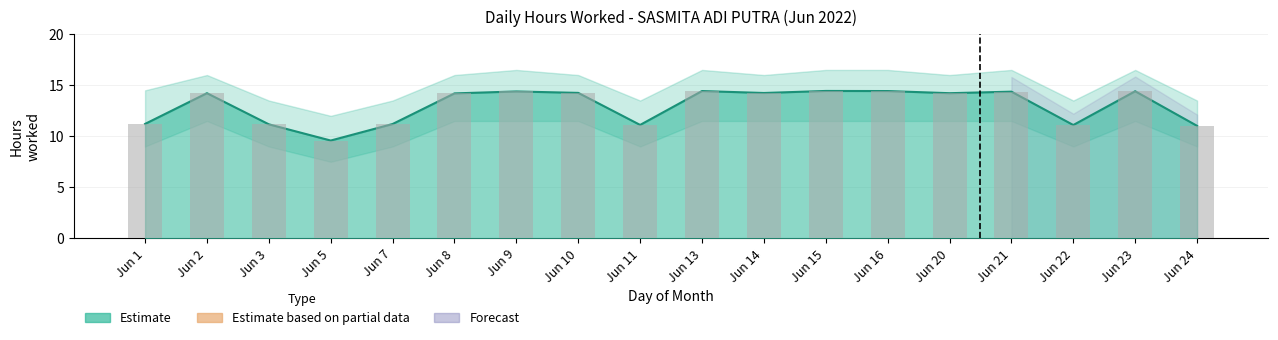

Reading left to right, extract all data points from this chart.

11.2	14.2	11.2	9.6	11.2	14.2	14.4	14.2	11.1	14.4	14.2	14.4	14.4	14.2	14.4	11.1	14.4	11.0